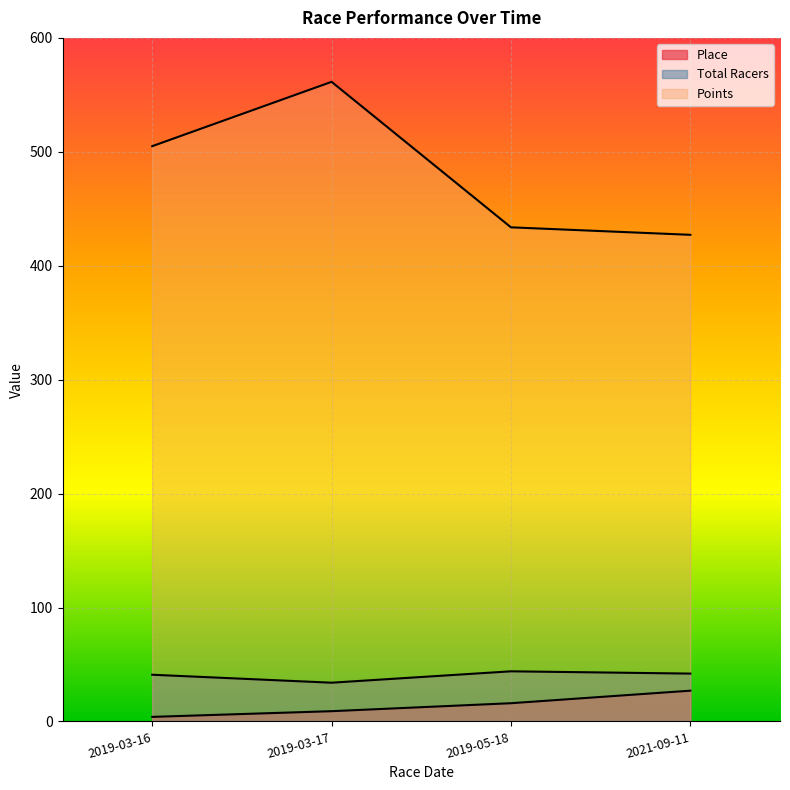

Which series changed the most between 2019-03-16 and 2021-09-11?

Points